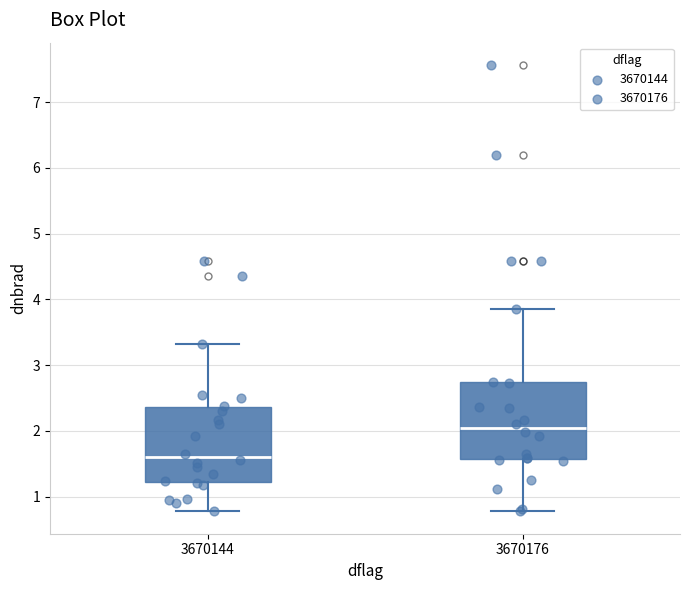

Reading left to right, transcribe this box plot: for each box, give where its median line is, the range the box spans, and where its two whiskers end, as read against the y-axis. The values are not printed on the chart, so give them approximately, as read against the axis.

3670144: median 1.6, box 1.2 to 2.4, whiskers 0.8 to 3.3
3670176: median 2.0, box 1.6 to 2.7, whiskers 0.8 to 3.9